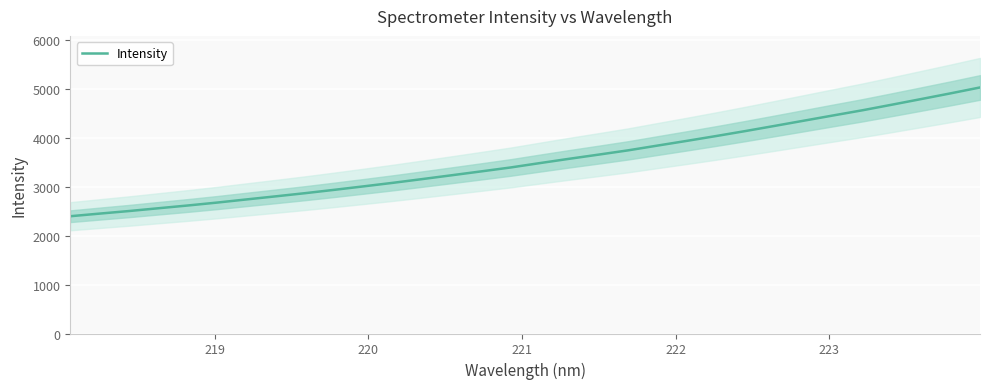

What is the lowest value of the Intensity series?

2400.5